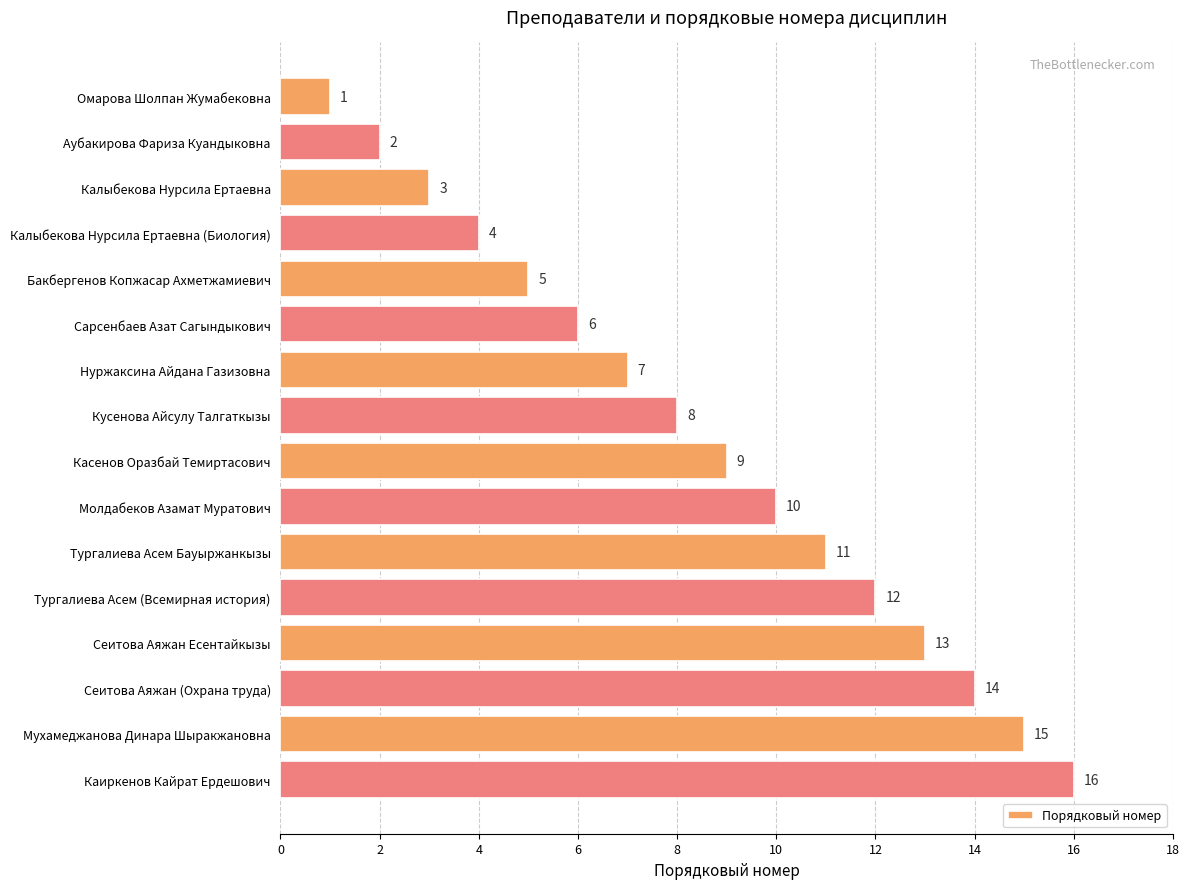

List the labels in order of value, largest first.

Каиркенов Кайрат Ердешович, Мухамеджанова Динара Шыракжановна, Сеитова Аяжан (Охрана труда), Сеитова Аяжан Есентайкызы, Тургалиева Асем (Всемирная история), Тургалиева Асем Бауыржанкызы, Молдабеков Азамат Муратович, Касенов Оразбай Темиртасович, Кусенова Айсулу Талгаткызы, Нуржаксина Айдана Газизовна, Сарсенбаев Азат Сагындыкович, Бакбергенов Копжасар Ахметжамиевич, Калыбекова Нурсила Ертаевна (Биология), Калыбекова Нурсила Ертаевна, Аубакирова Фариза Куандыковна, Омарова Шолпан Жумабековна